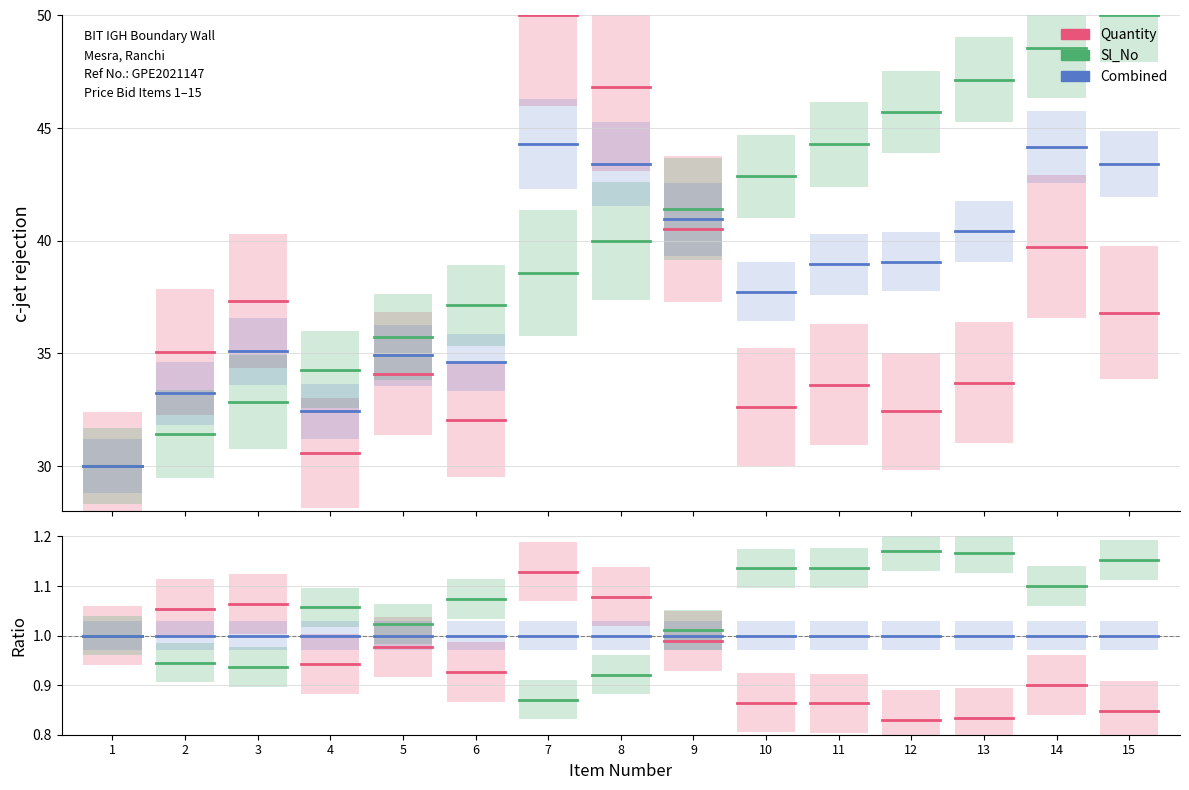

At which category does the chart reach its minimum across all series?

1